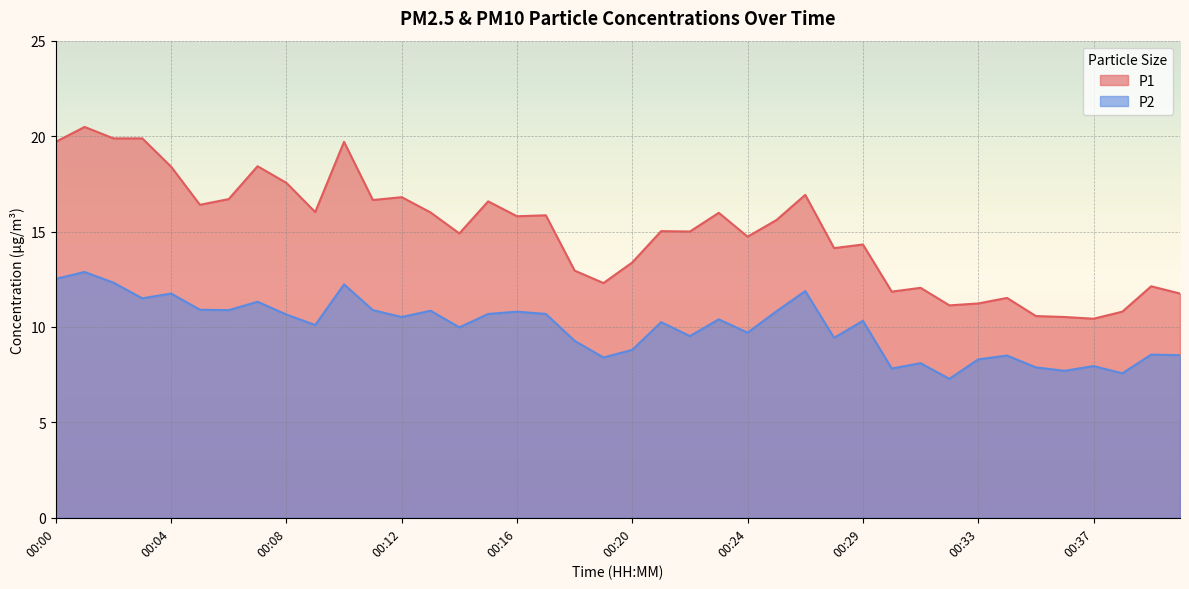

What is the sum of all P2 values?

398.4